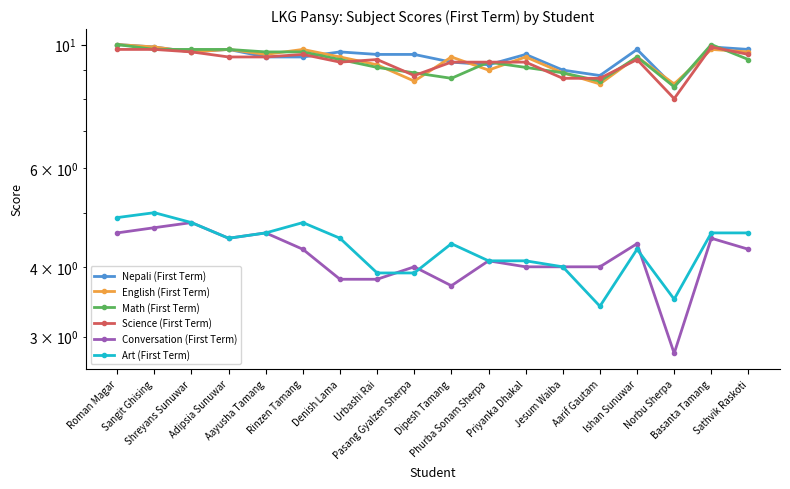

True or false: Science (First Term) and Nepali (First Term) intersect in this chart.

True